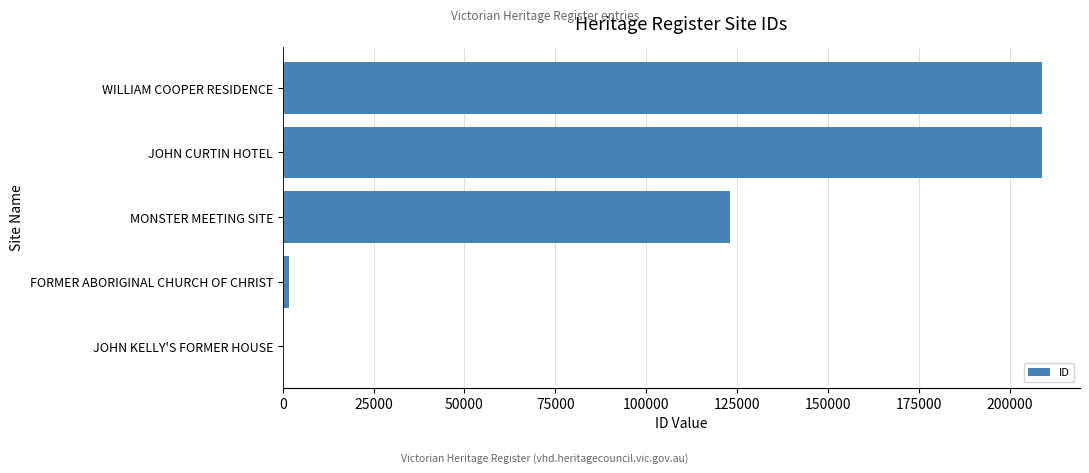

Is it true that the value at WILLIAM COOPER RESIDENCE is 208949?

True